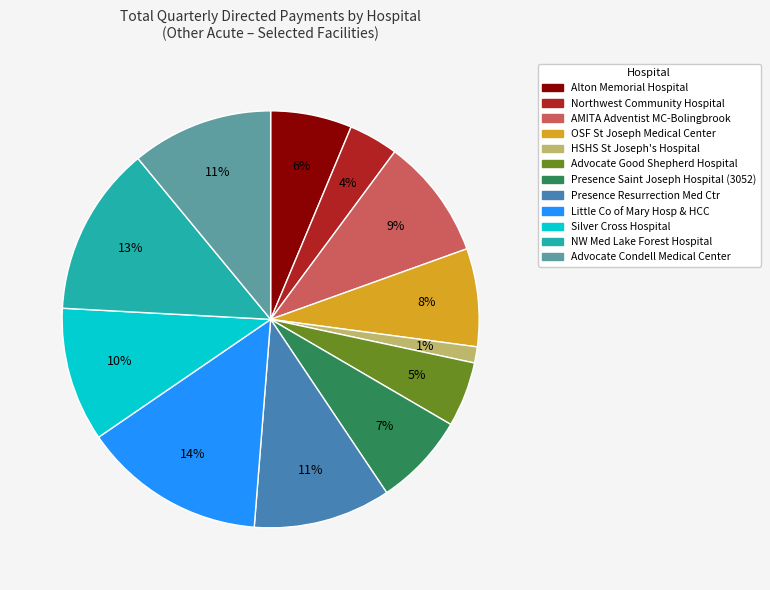

Is the sum of Presence Resurrection Med Ctr and Presence Saint Joseph Hospital (3052) greater than half?

No